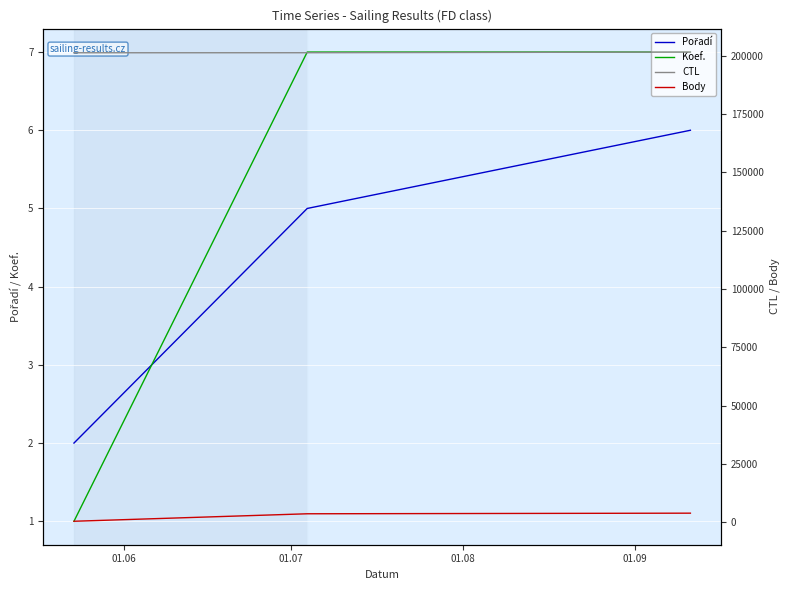

Which series changed the most between 01.06 and 01.07?

Body